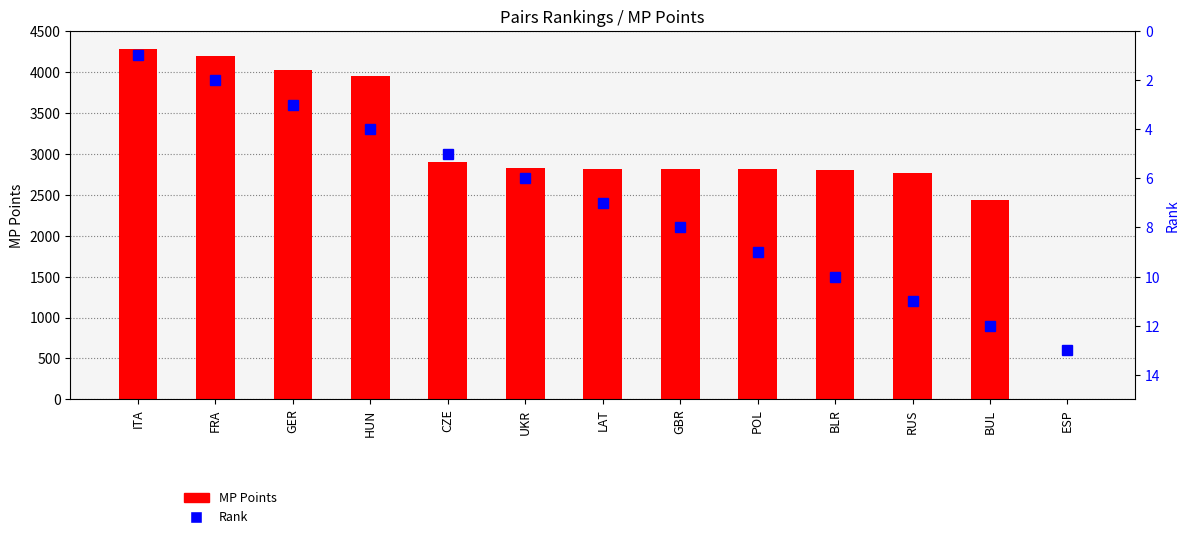

Rank the series by their maximum value, from lowest to highest.

Rank, MP Points